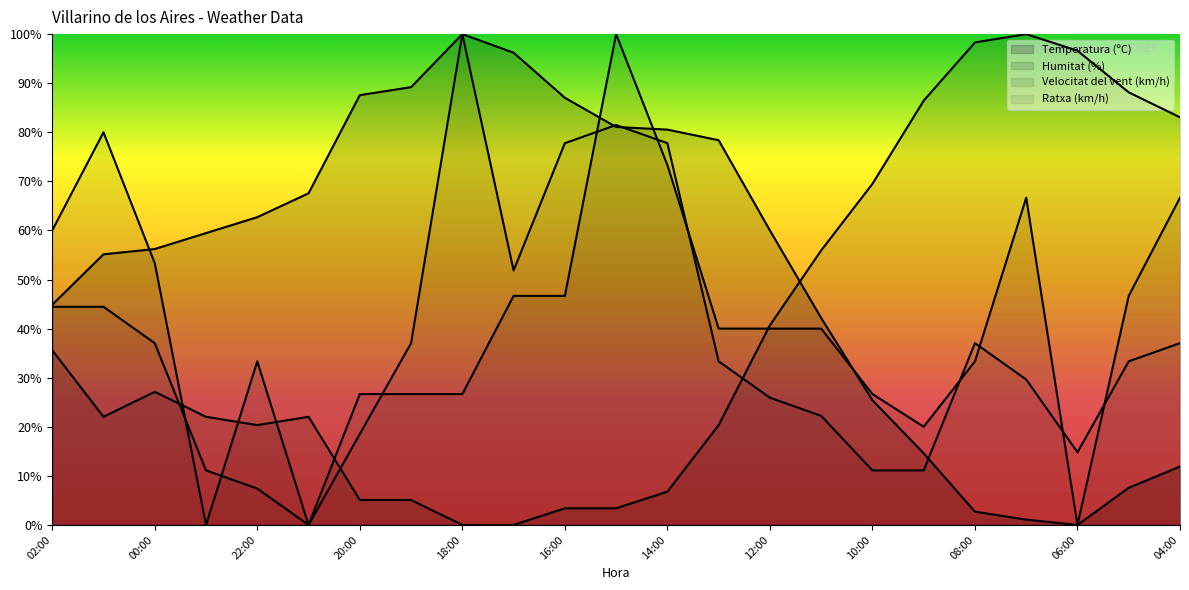

True or false: Ratxa (km/h) has more than 1 points higher than both neighbors.

True